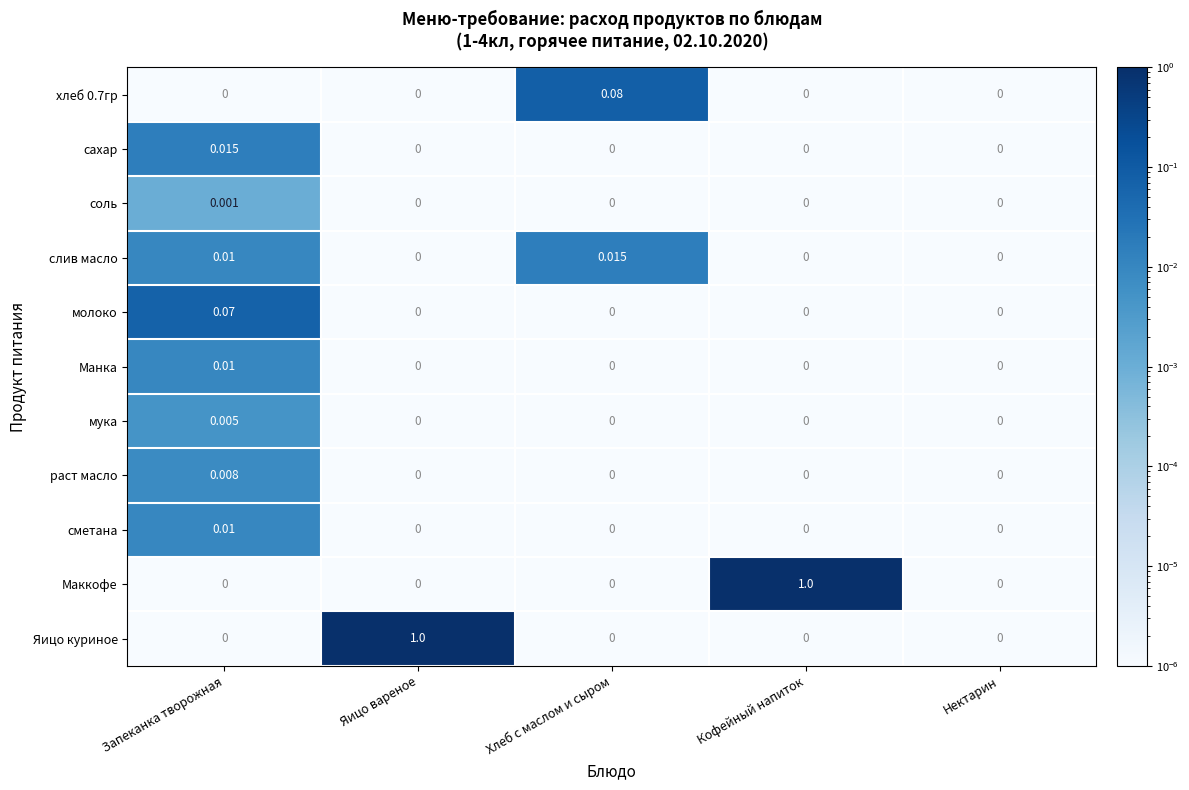

Which series has the largest total across all categories?

Маккофе